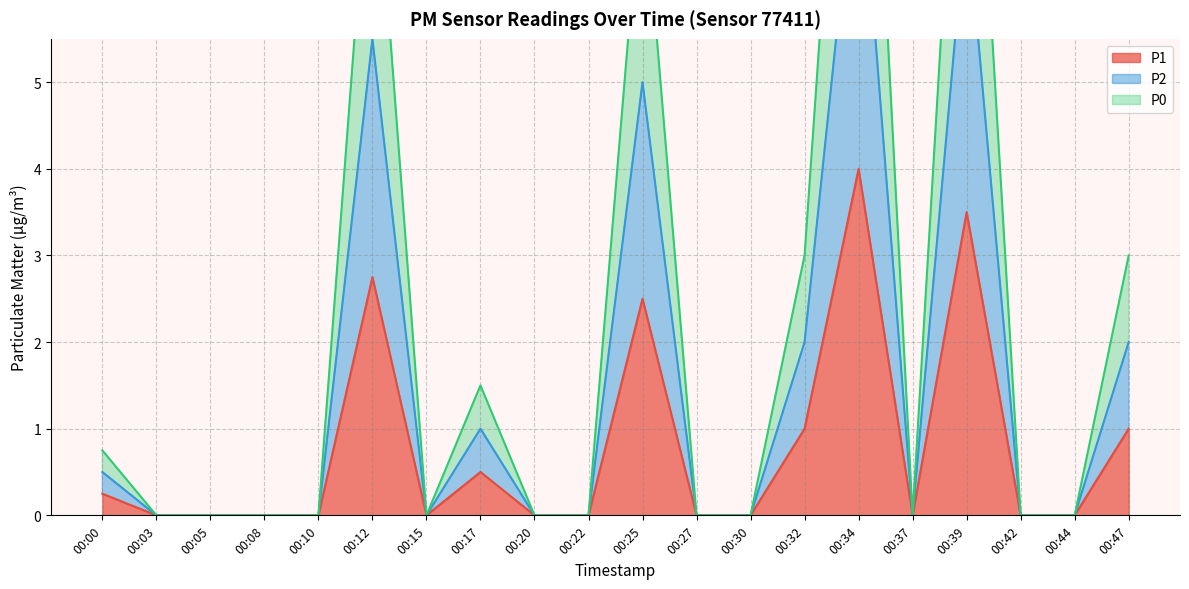

List the labels in order of P1 value, smallest first.

00:03, 00:05, 00:08, 00:10, 00:15, 00:20, 00:22, 00:27, 00:30, 00:37, 00:42, 00:44, 00:00, 00:17, 00:32, 00:47, 00:25, 00:12, 00:39, 00:34